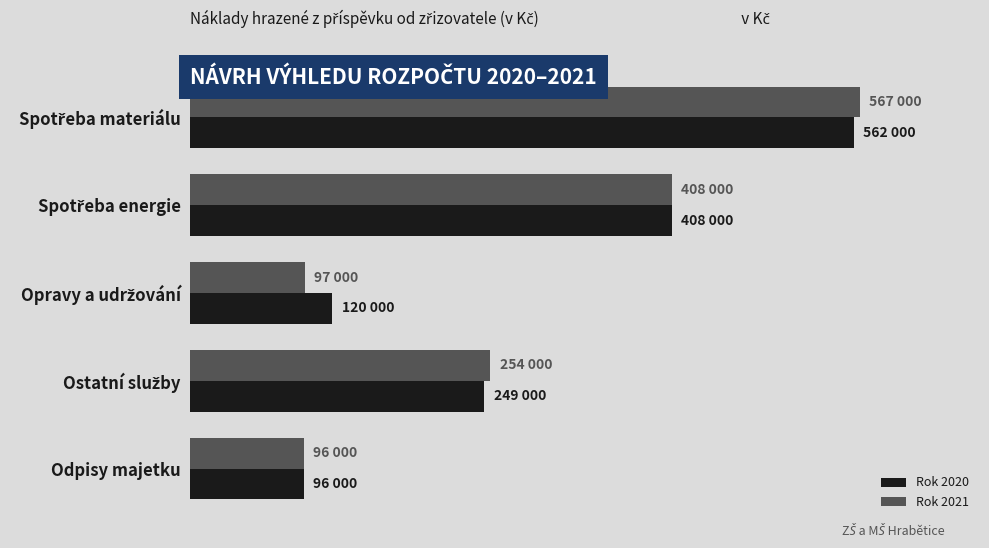

What are all the series names shown in the legend?

Rok 2020, Rok 2021